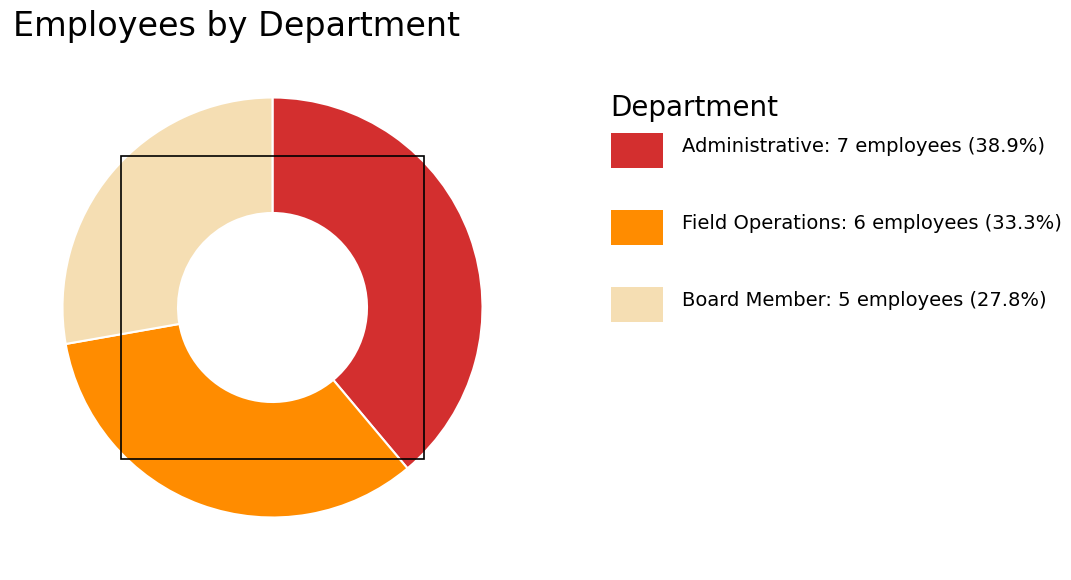

How many segments does this pie chart have?

3